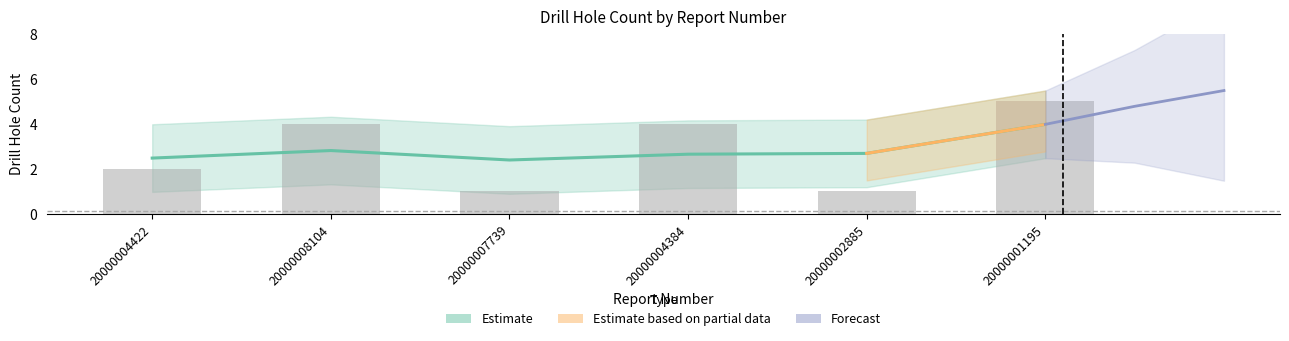

What is the difference between the values at 20000007739 and 20000008104?

3